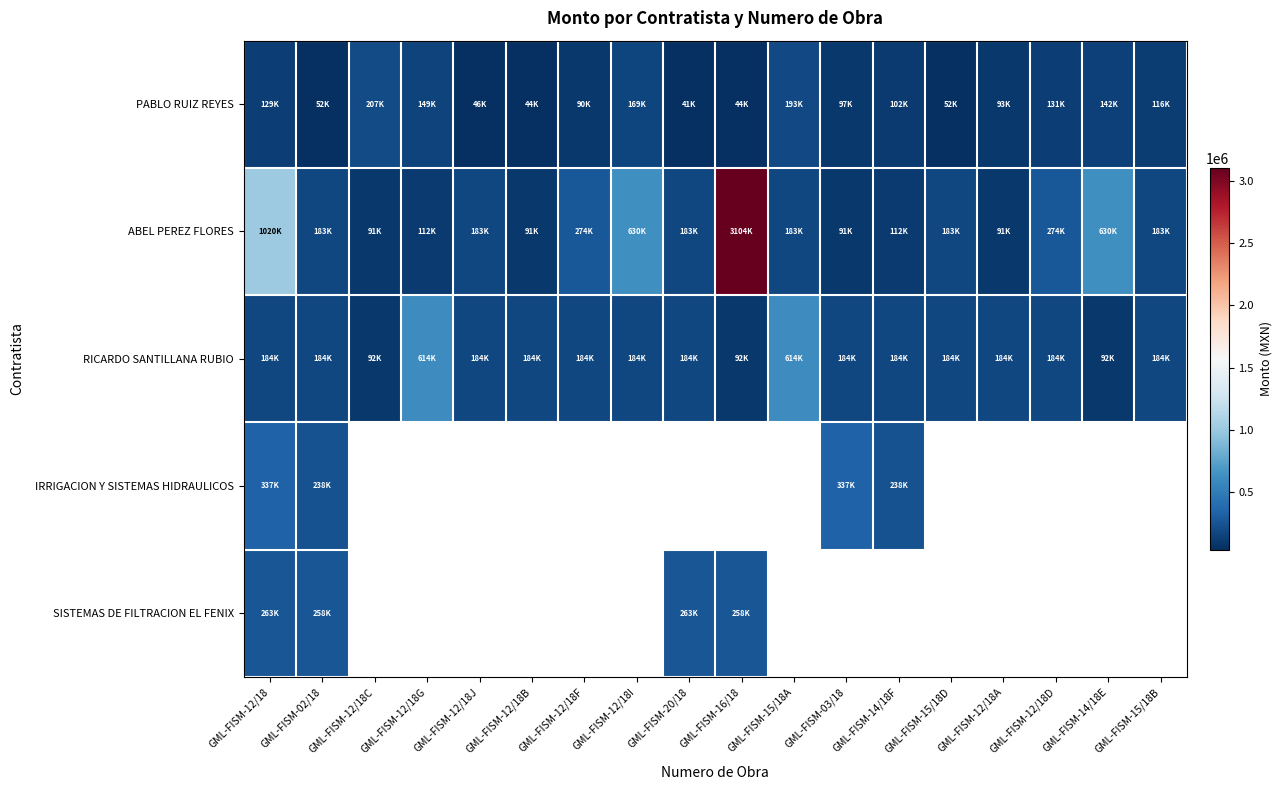

At which category does the chart reach its minimum across all series?

GML-FISM-20/18